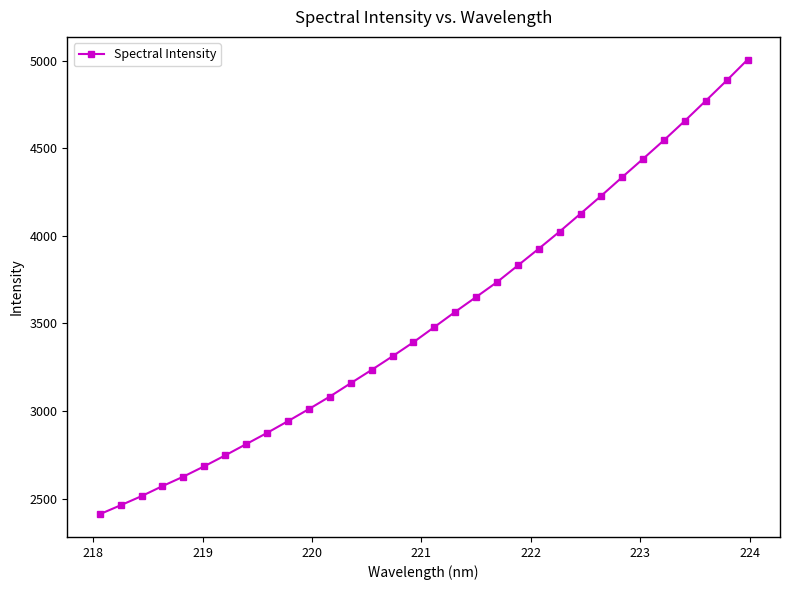

What is the greatest value displayed?

5006.4